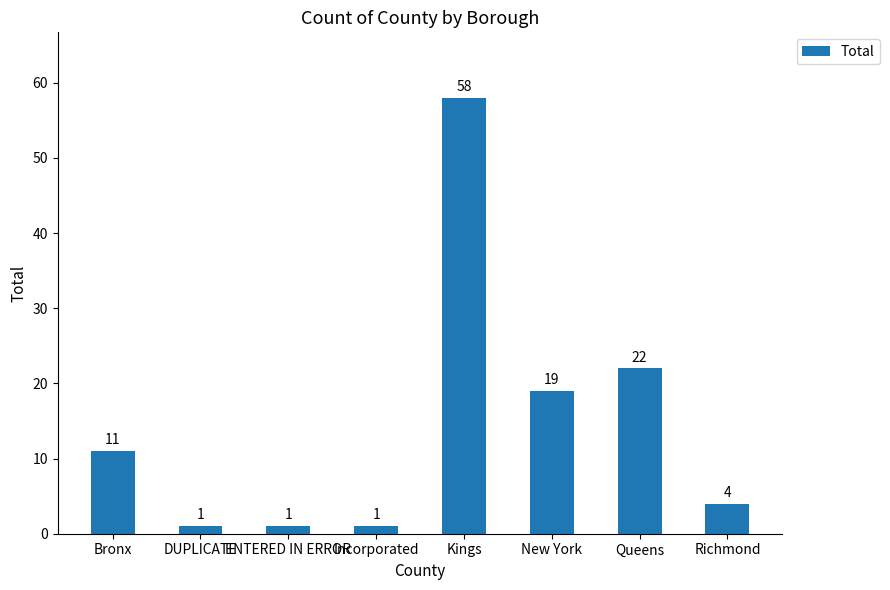

What position from the right is Bronx?

8